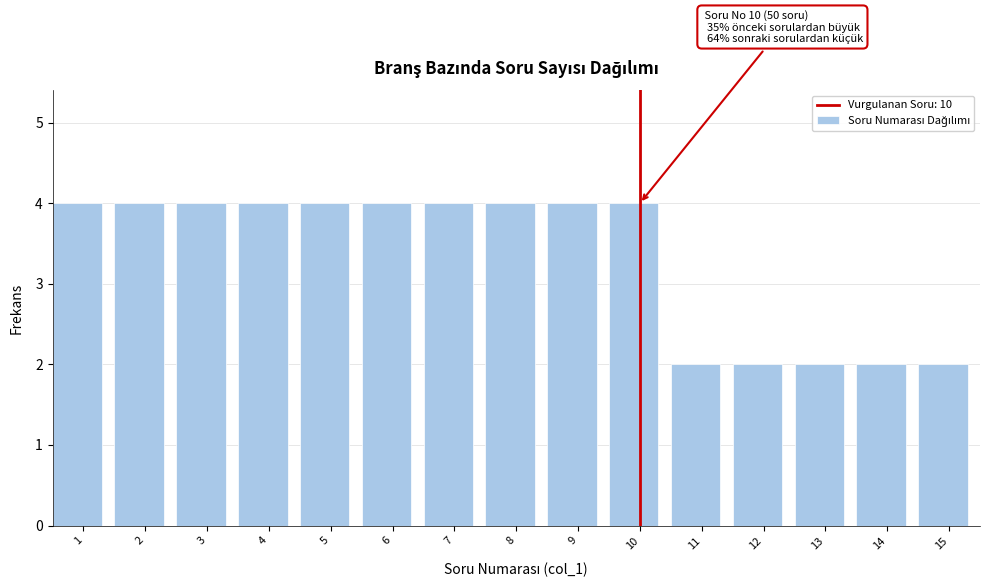

Reading left to right, transcribe all the data shown in this chart.

1=4	2=4	3=4	4=4	5=4	6=4	7=4	8=4	9=4	10=4	11=2	12=2	13=2	14=2	15=2